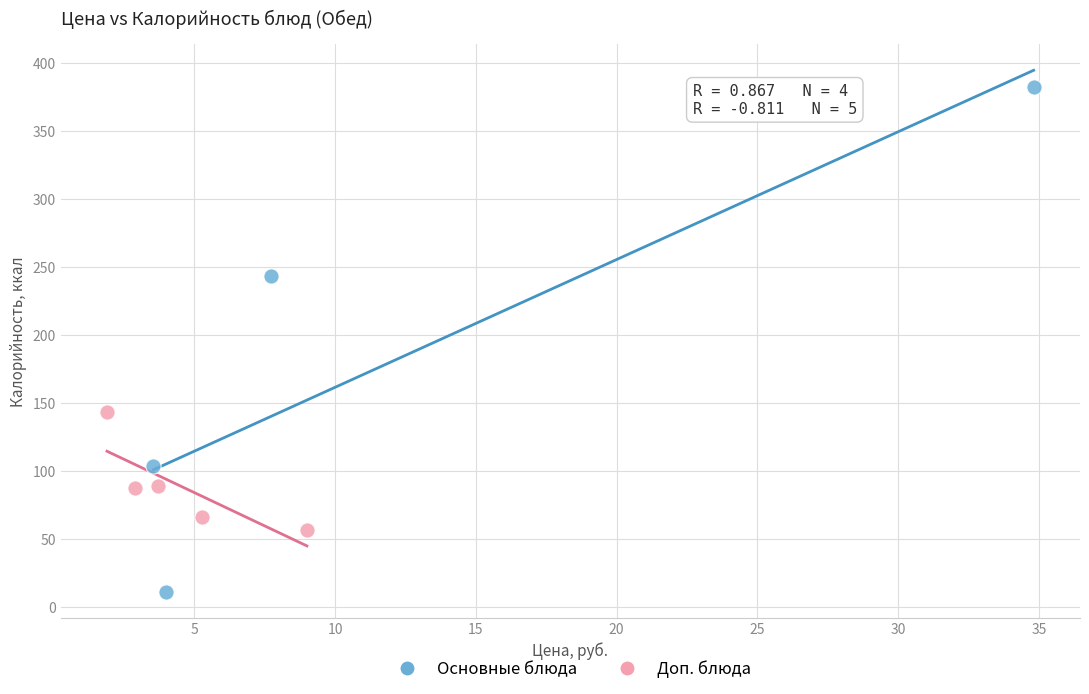

Which series contains the highest Y value?

Основные блюда